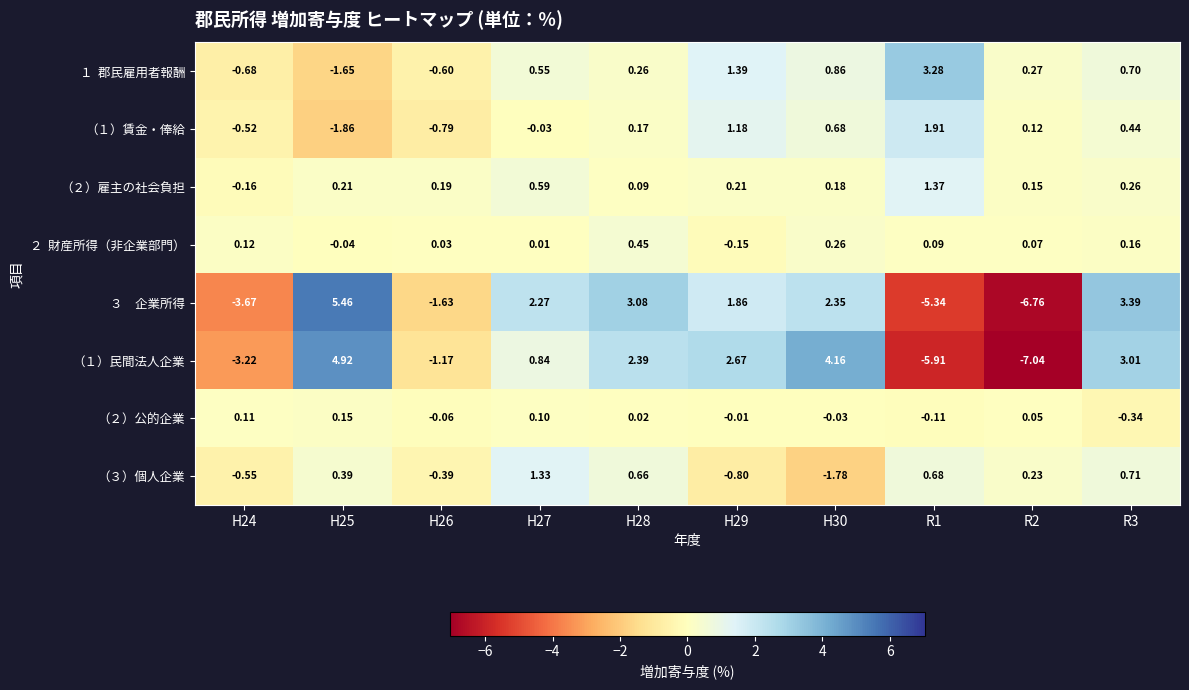

Which series changed the most between H29 and H30?

（１）民間法人企業